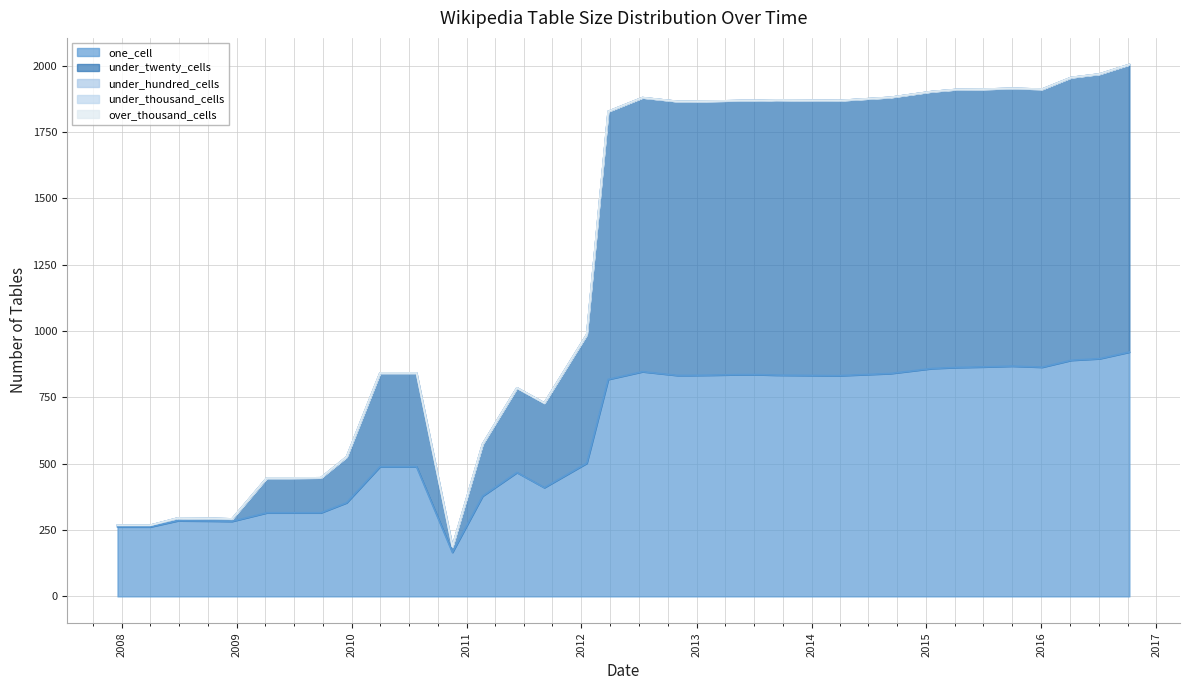

How many data points in one_cell are less than 832?

17